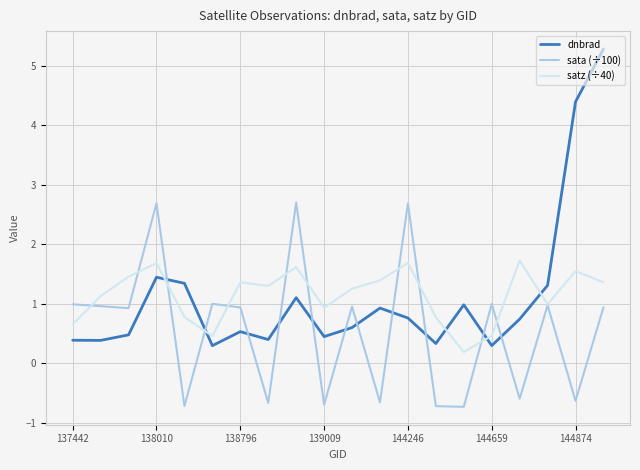

Which series has the largest range (max minus min)?

dnbrad